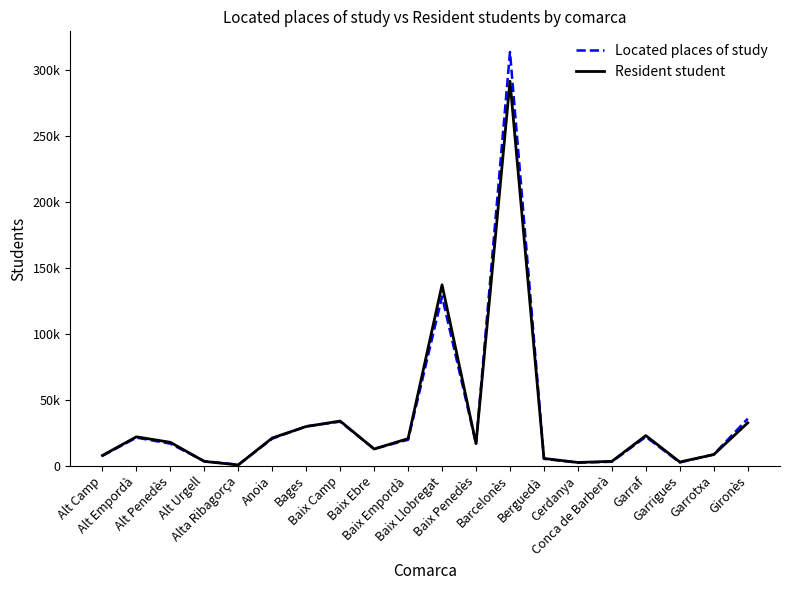

What is the difference between the highest and lowest values at Conca de Barberà?

355